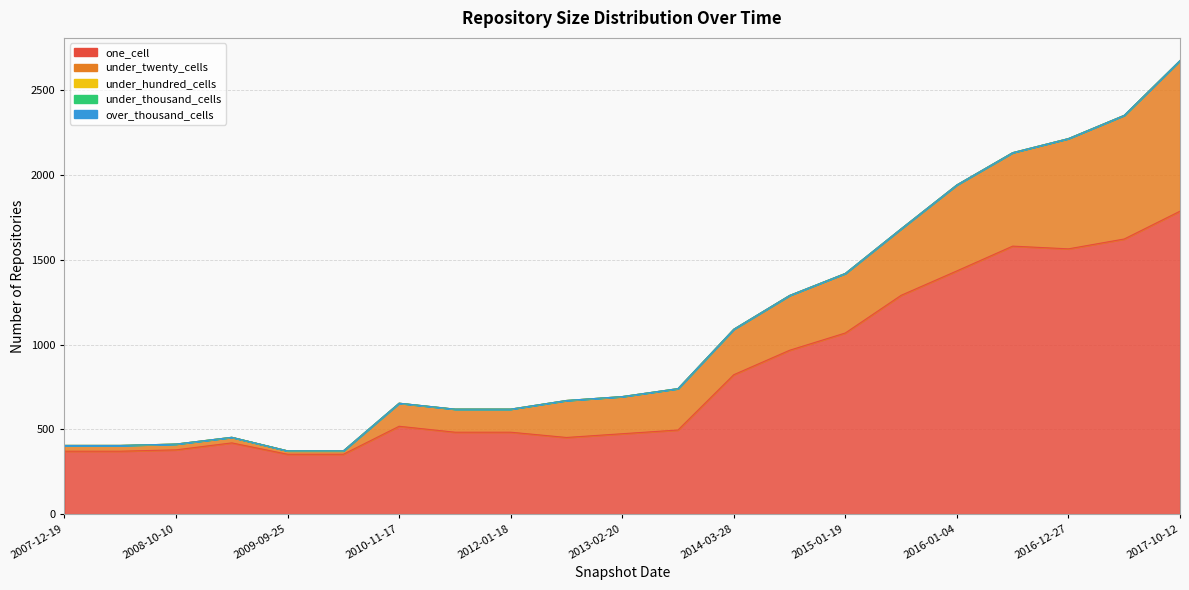

Between 2007-12-19 and 2017-10-12, which series saw the biggest shift?

one_cell